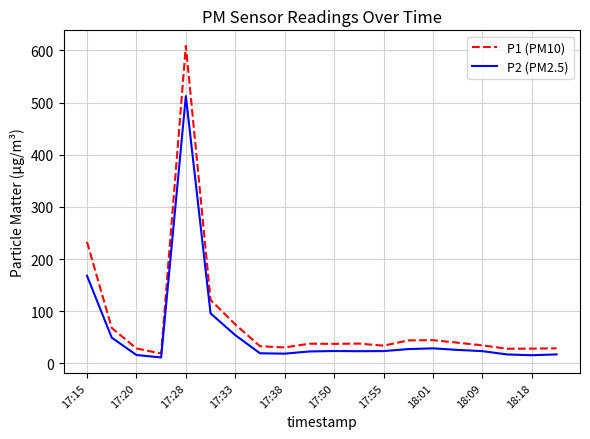

Rank the series by their maximum value, from highest to lowest.

P1 (PM10), P2 (PM2.5)